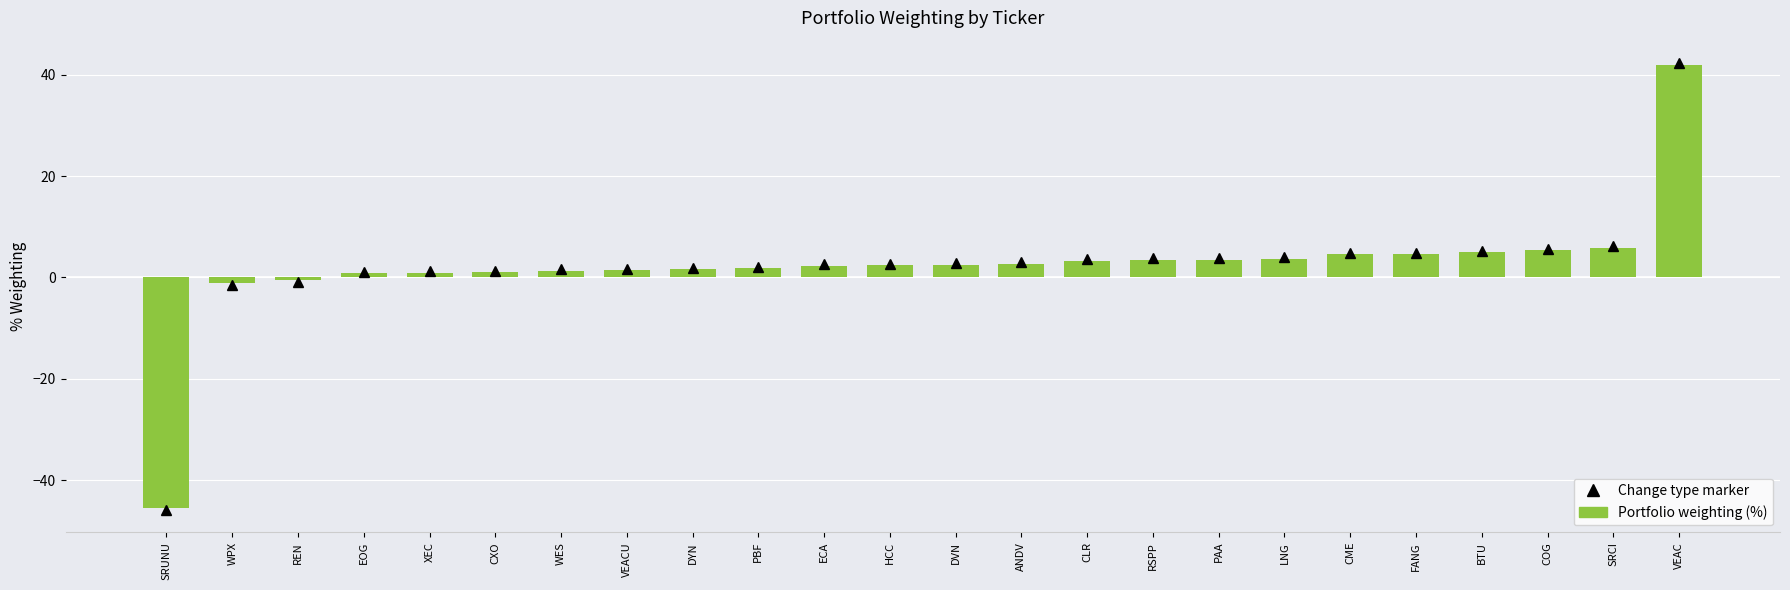

Between SRCI and CLR, which is larger?

SRCI